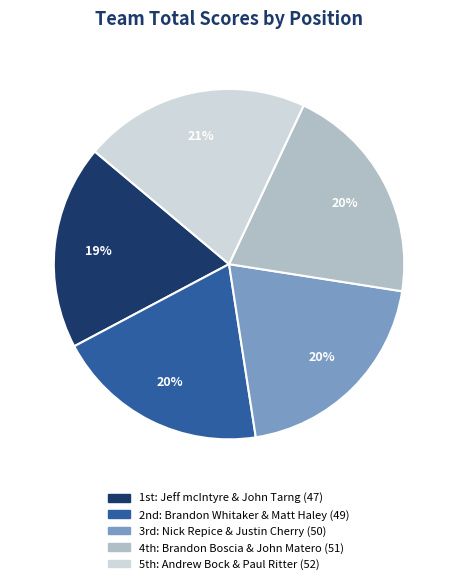

To the nearest percent, what is the difference between the largest and smallest slice percentages?

2%